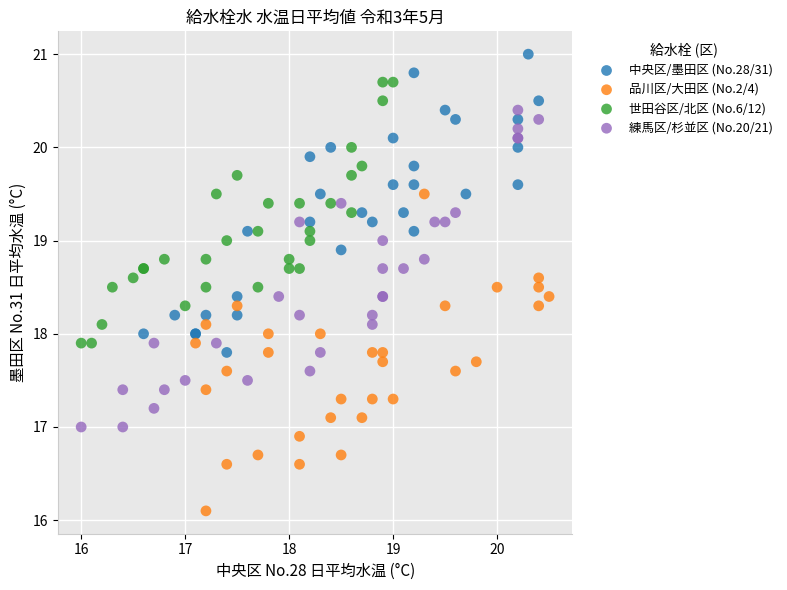

Which series contains the lowest Y value?

品川区/大田区 (No.2/4)